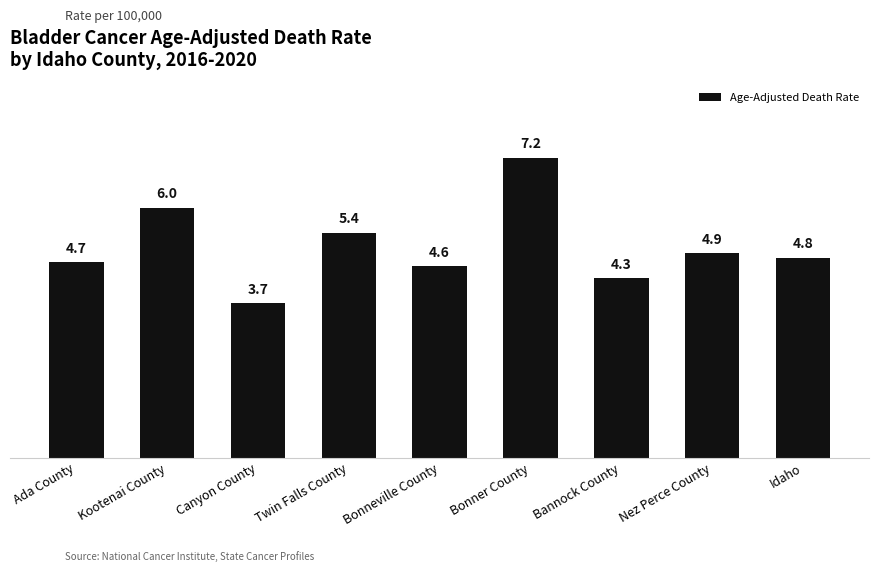

Which category has the lowest value across all series?

Canyon County